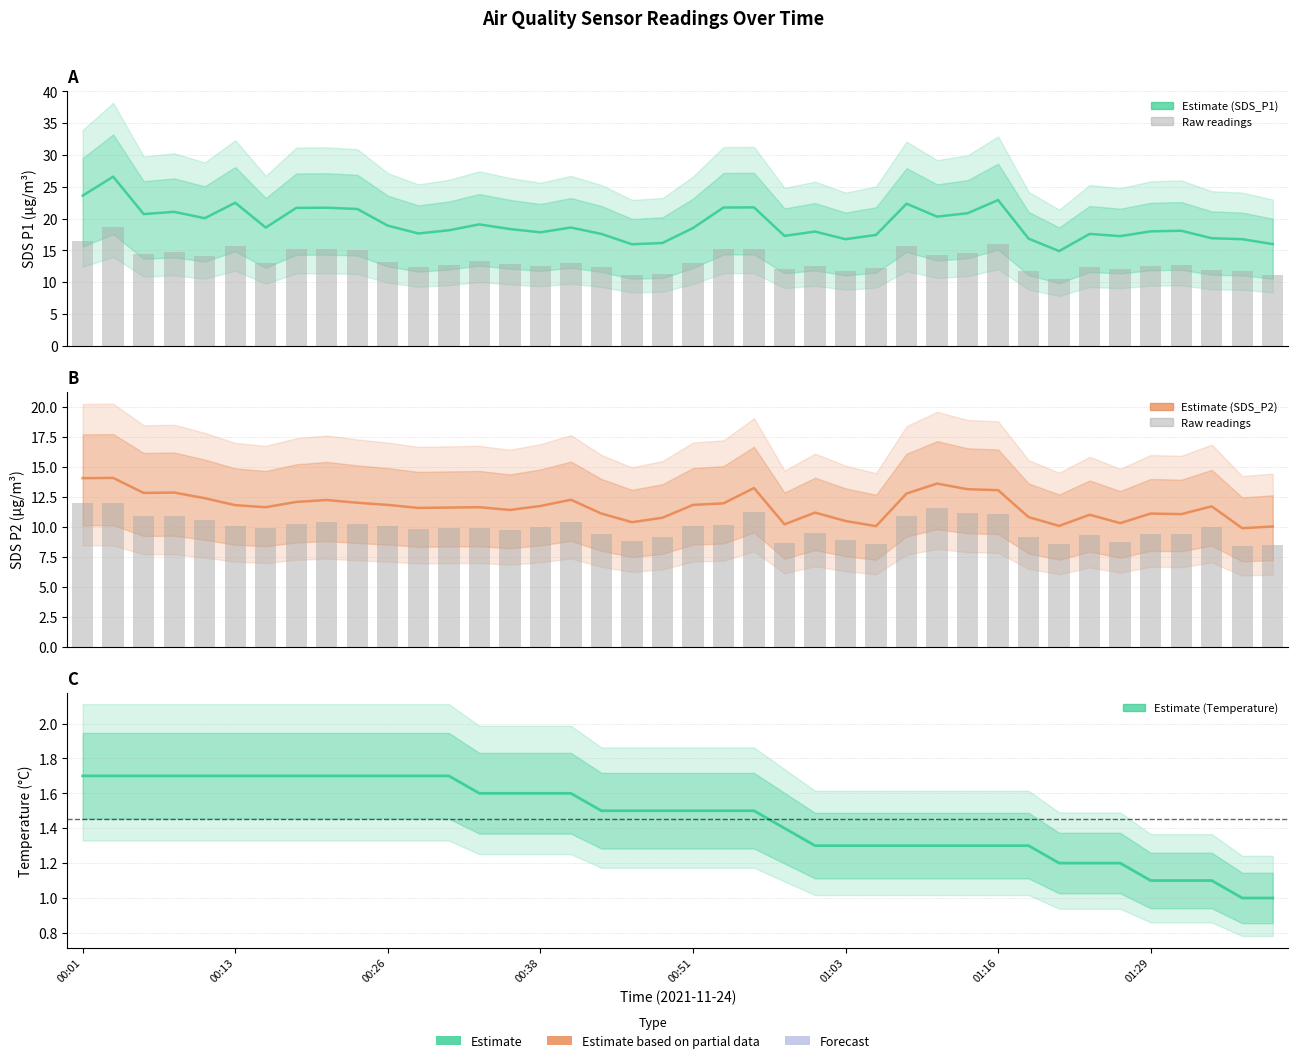

Is the value of SDS_P1 at 12 greater than the value of Temperature at 37?

Yes